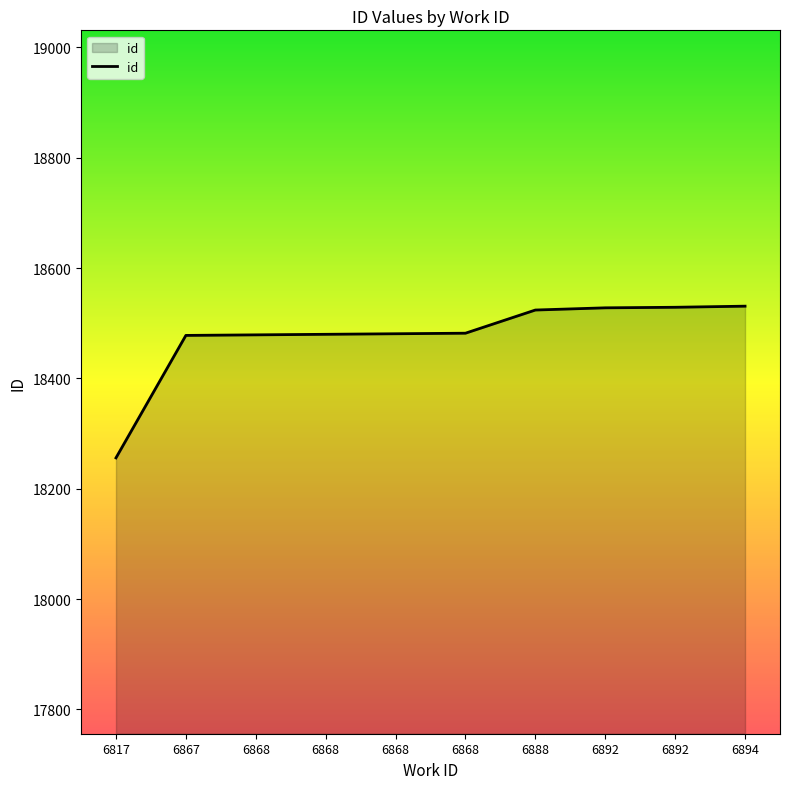

What is the change in value from 6892 to 6894?

+3